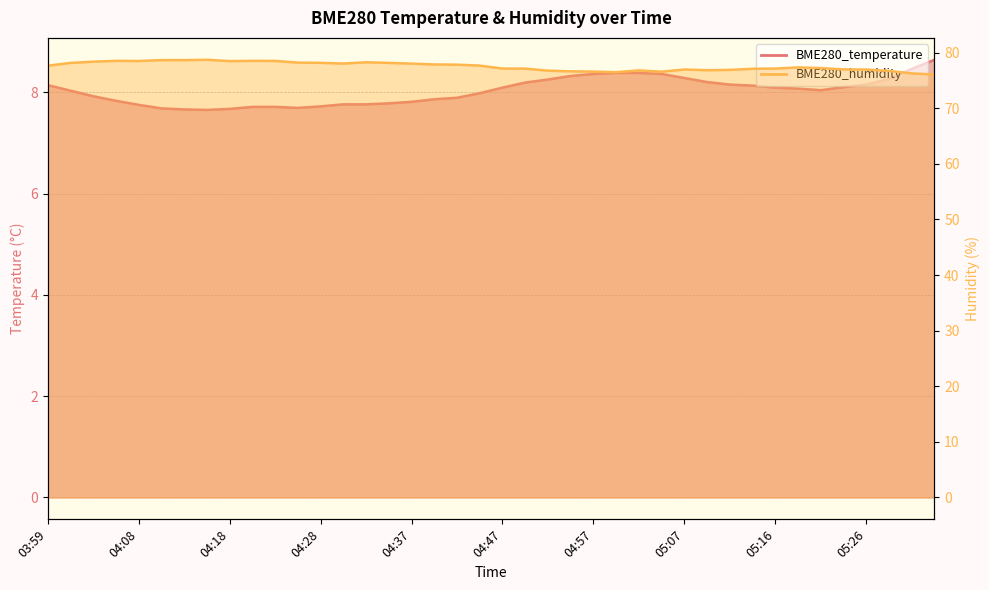

What is the value of the BME280_temperature point at the 15th from the left?

7.8